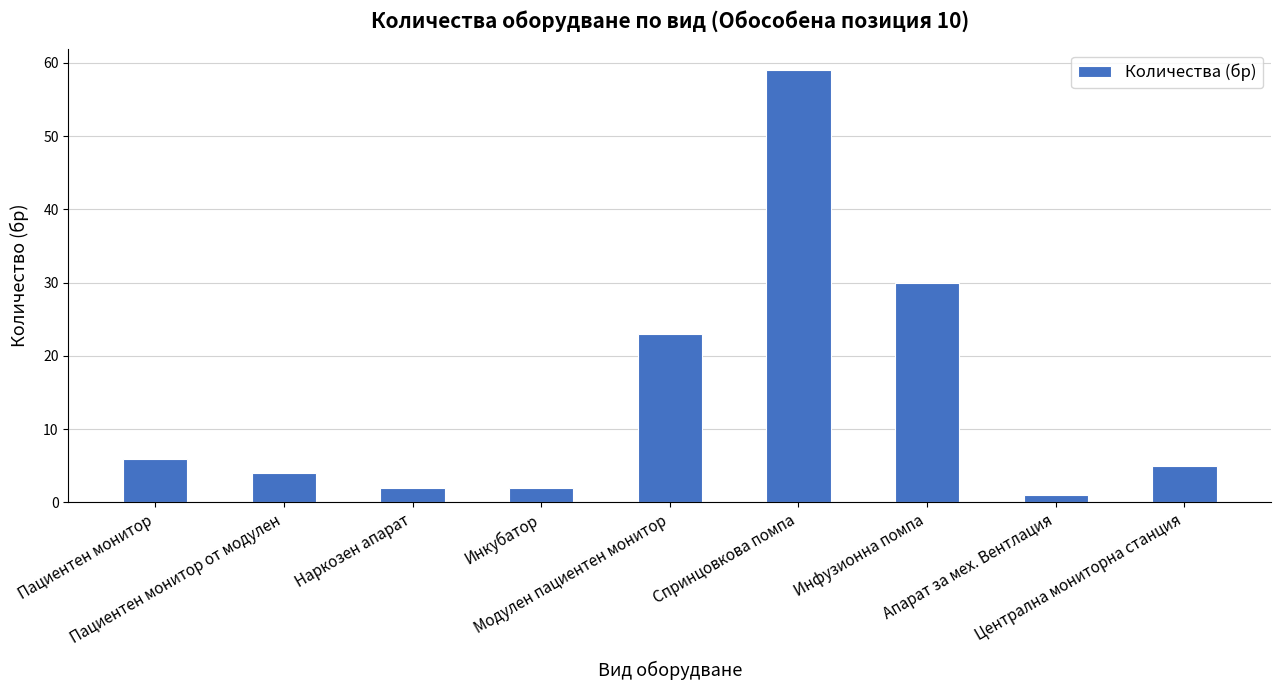

The value at Пациентен монитор is 6. True or false?

True